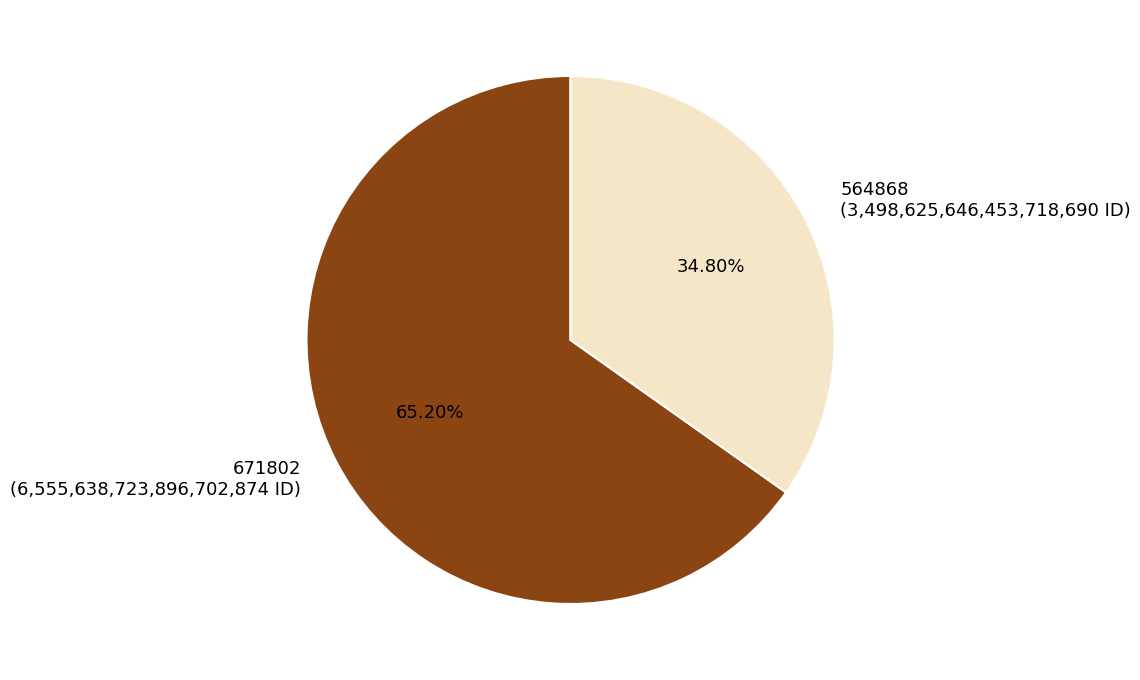

To the nearest percent, what is the combined percentage of 671802 and 564868?

100%